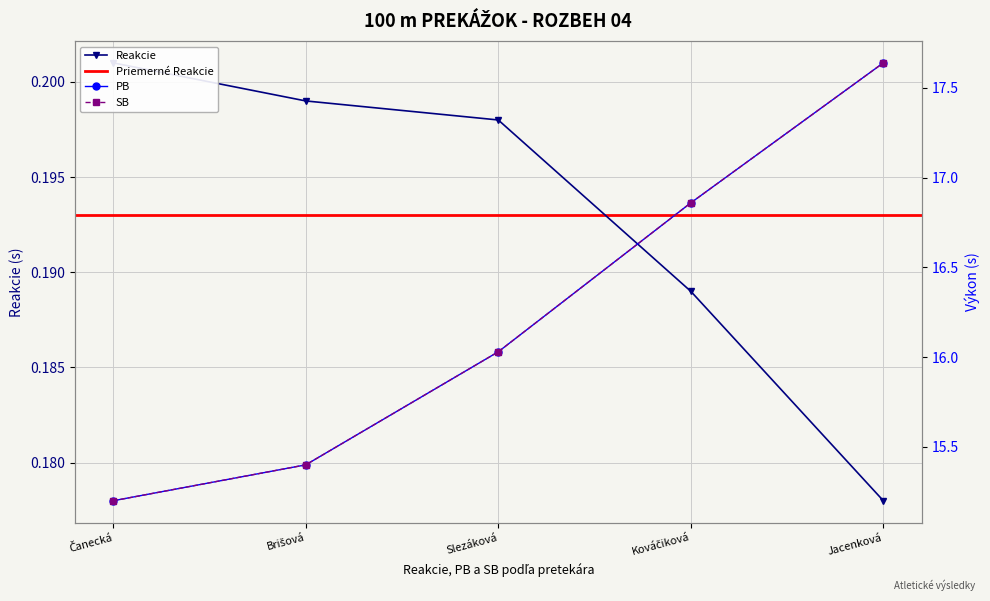

The SB series shows 15.2 at Čanecká. True or false?

True